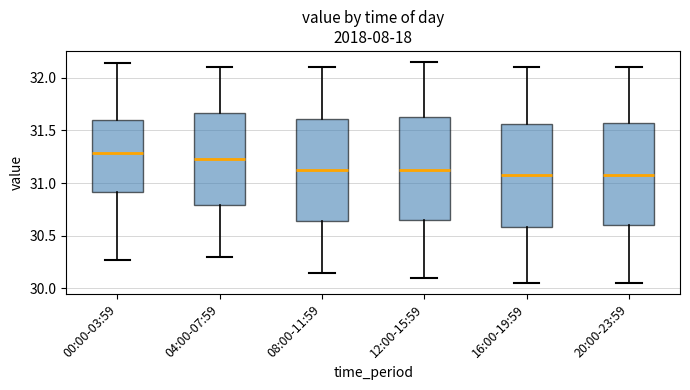

Reading left to right, transcribe this box plot: for each box, give where its median line is, the range the box spans, and where its two whiskers end, as read against the y-axis. The values are not printed on the chart, so give them approximately, as read against the axis.

00:00-03:59: median 31.30, box 30.90 to 31.60, whiskers 30.25 to 32.15
04:00-07:59: median 31.25, box 30.80 to 31.65, whiskers 30.30 to 32.10
08:00-11:59: median 31.15, box 30.65 to 31.60, whiskers 30.15 to 32.10
12:00-15:59: median 31.15, box 30.65 to 31.65, whiskers 30.10 to 32.15
16:00-19:59: median 31.10, box 30.60 to 31.55, whiskers 30.05 to 32.10
20:00-23:59: median 31.10, box 30.60 to 31.60, whiskers 30.05 to 32.10